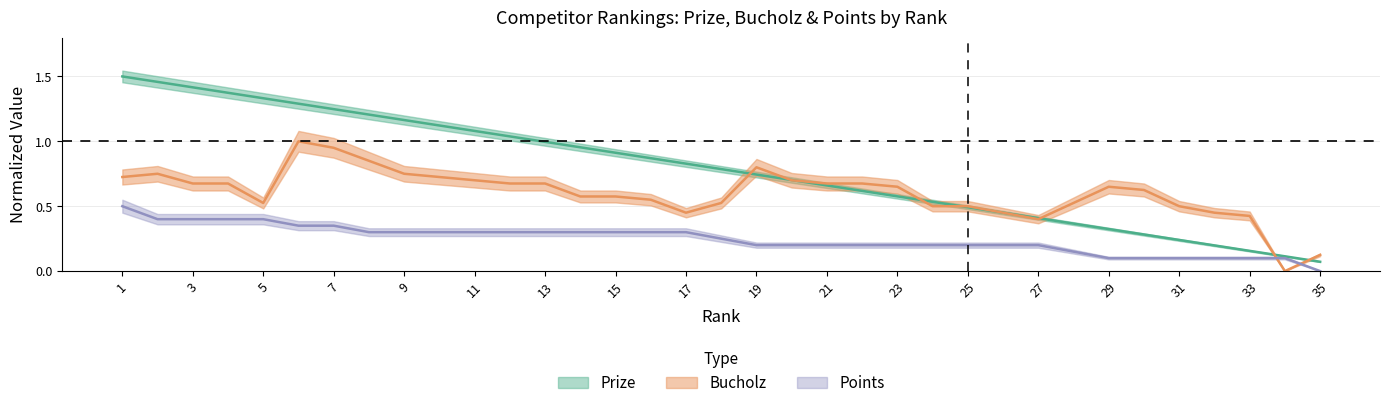

Reading left to right, extract all data points from this chart.

Prize: 1=1.5	2=1.5	3=1.4	4=1.4	5=1.3	6=1.3	7=1.2	8=1.2	9=1.2	10=1.1	11=1.1	12=1.0	13=1.0	14=1.0	15=0.9	16=0.9	17=0.8	18=0.8	19=0.7	20=0.7	21=0.7	22=0.6	23=0.6	24=0.5	25=0.5	26=0.4	27=0.4	28=0.4	29=0.3	30=0.3	31=0.2	32=0.2	33=0.2	34=0.1	35=0.1
Bucholz: 1=0.7	2=0.8	3=0.7	4=0.7	5=0.5	6=1.0	7=0.9	8=0.8	9=0.8	10=0.7	11=0.7	12=0.7	13=0.7	14=0.6	15=0.6	16=0.6	17=0.5	18=0.5	19=0.8	20=0.7	21=0.7	22=0.7	23=0.7	24=0.5	25=0.5	26=0.5	27=0.4	28=0.5	29=0.7	30=0.6	31=0.5	32=0.5	33=0.4	34=0.0	35=0.1
Points: 1=0.5	2=0.4	3=0.4	4=0.4	5=0.4	6=0.3	7=0.3	8=0.3	9=0.3	10=0.3	11=0.3	12=0.3	13=0.3	14=0.3	15=0.3	16=0.3	17=0.3	18=0.2	19=0.2	20=0.2	21=0.2	22=0.2	23=0.2	24=0.2	25=0.2	26=0.2	27=0.2	28=0.1	29=0.1	30=0.1	31=0.1	32=0.1	33=0.1	34=0.1	35=0.0